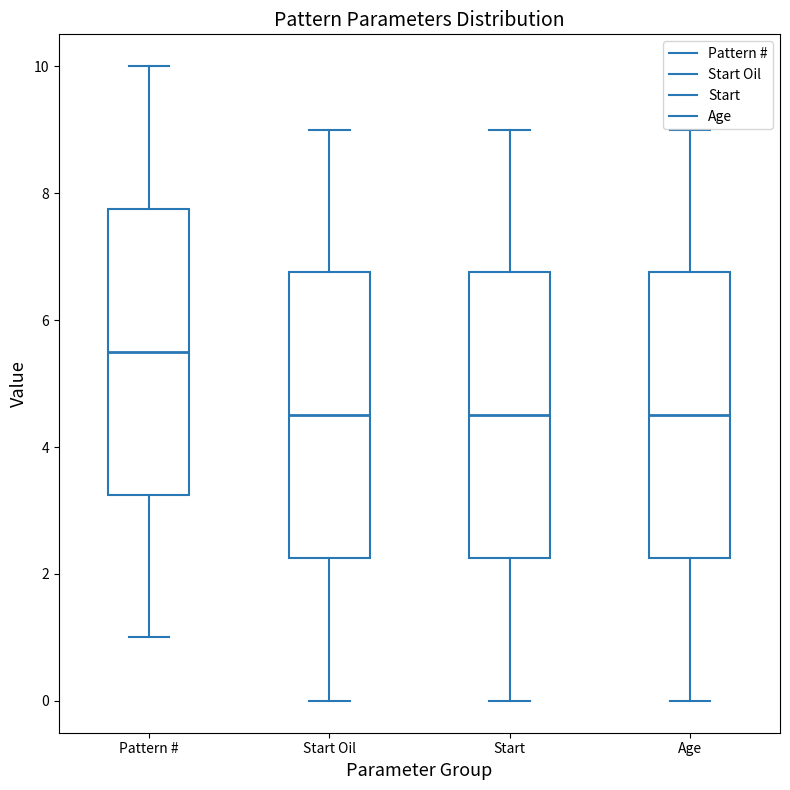

Reading left to right, read every box against the y-axis: the position of its median line, the range the box covers, and the ends of its whiskers. The values are not printed on the chart, so give them approximately, as read against the axis.

Pattern #: median 5.6, box 3.2 to 7.8, whiskers 1.0 to 10.0
Start Oil: median 4.6, box 2.2 to 6.8, whiskers 0.0 to 9.0
Start: median 4.6, box 2.2 to 6.8, whiskers 0.0 to 9.0
Age: median 4.6, box 2.2 to 6.8, whiskers 0.0 to 9.0